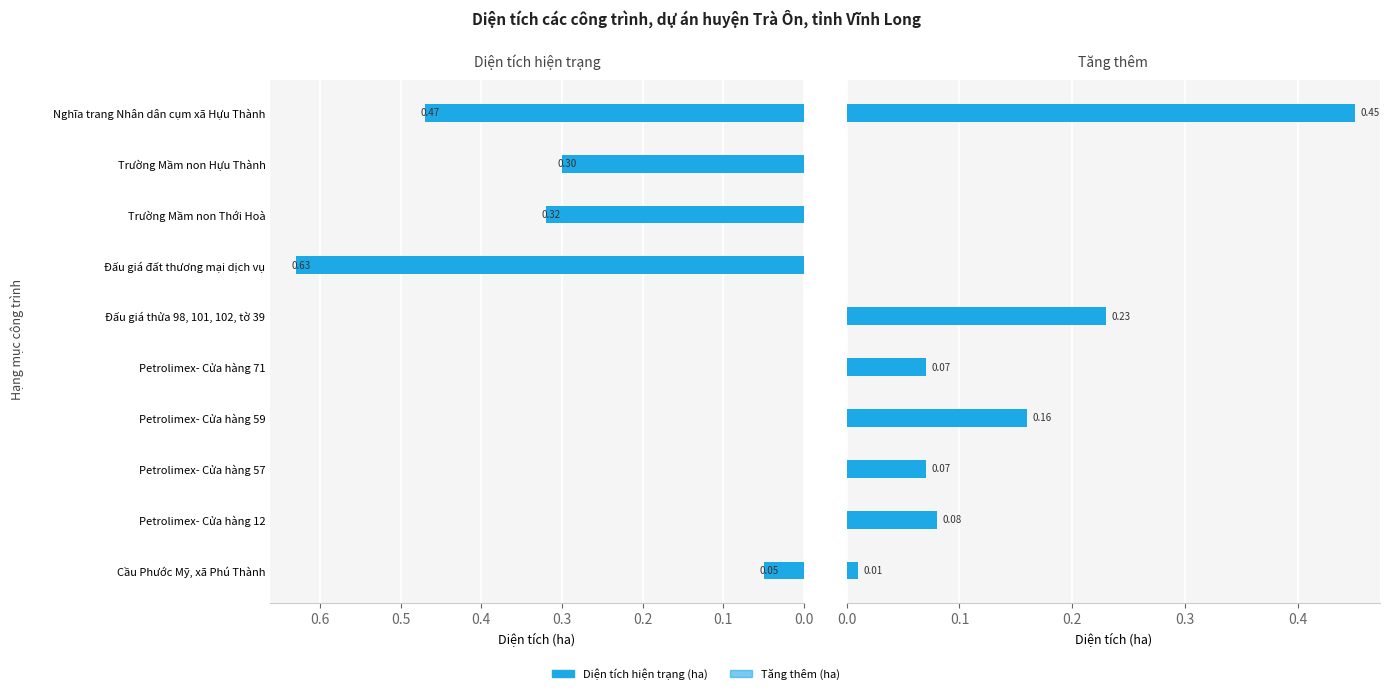

Which has a higher value, Đấu giá đất thương mại dịch vụ or Petrolimex- Cửa hàng 59?

Đấu giá đất thương mại dịch vụ